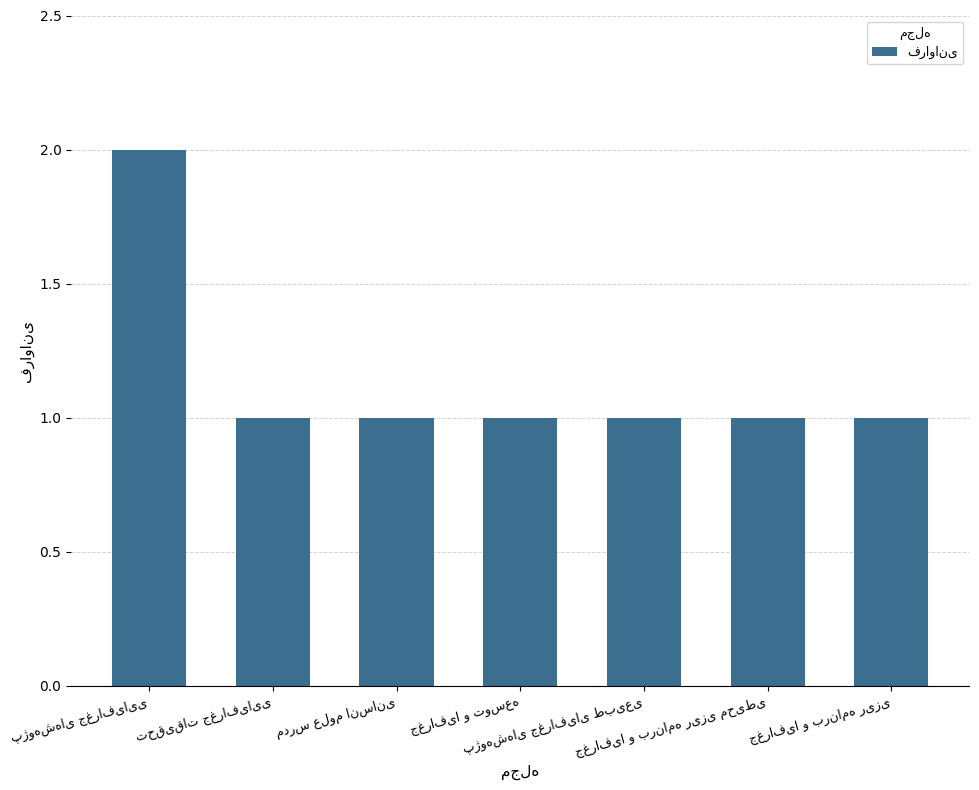

What is the sum of all values?

8